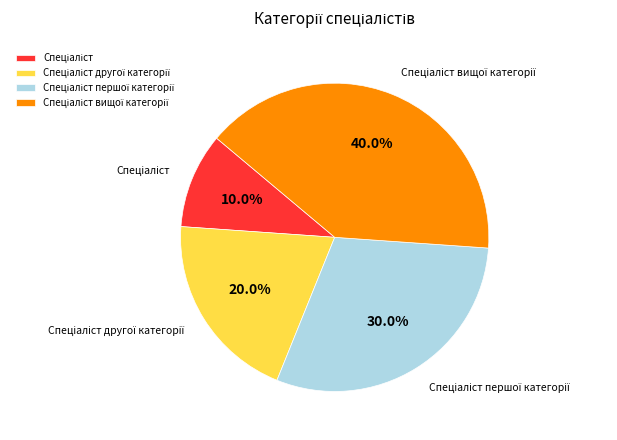

To the nearest percent, what is the difference between the largest and smallest slice percentages?

30%